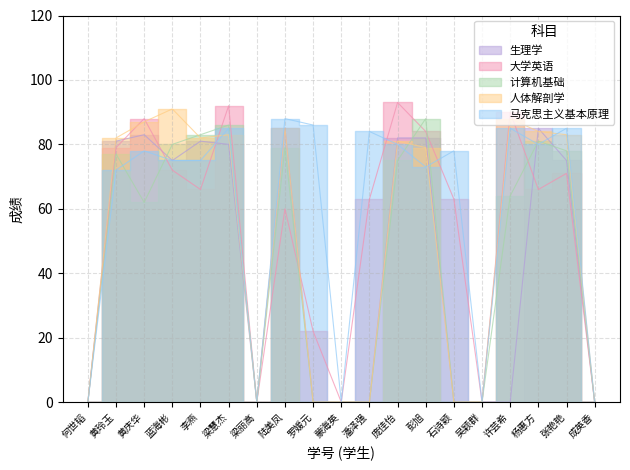

How many lines are shown in the chart?

5